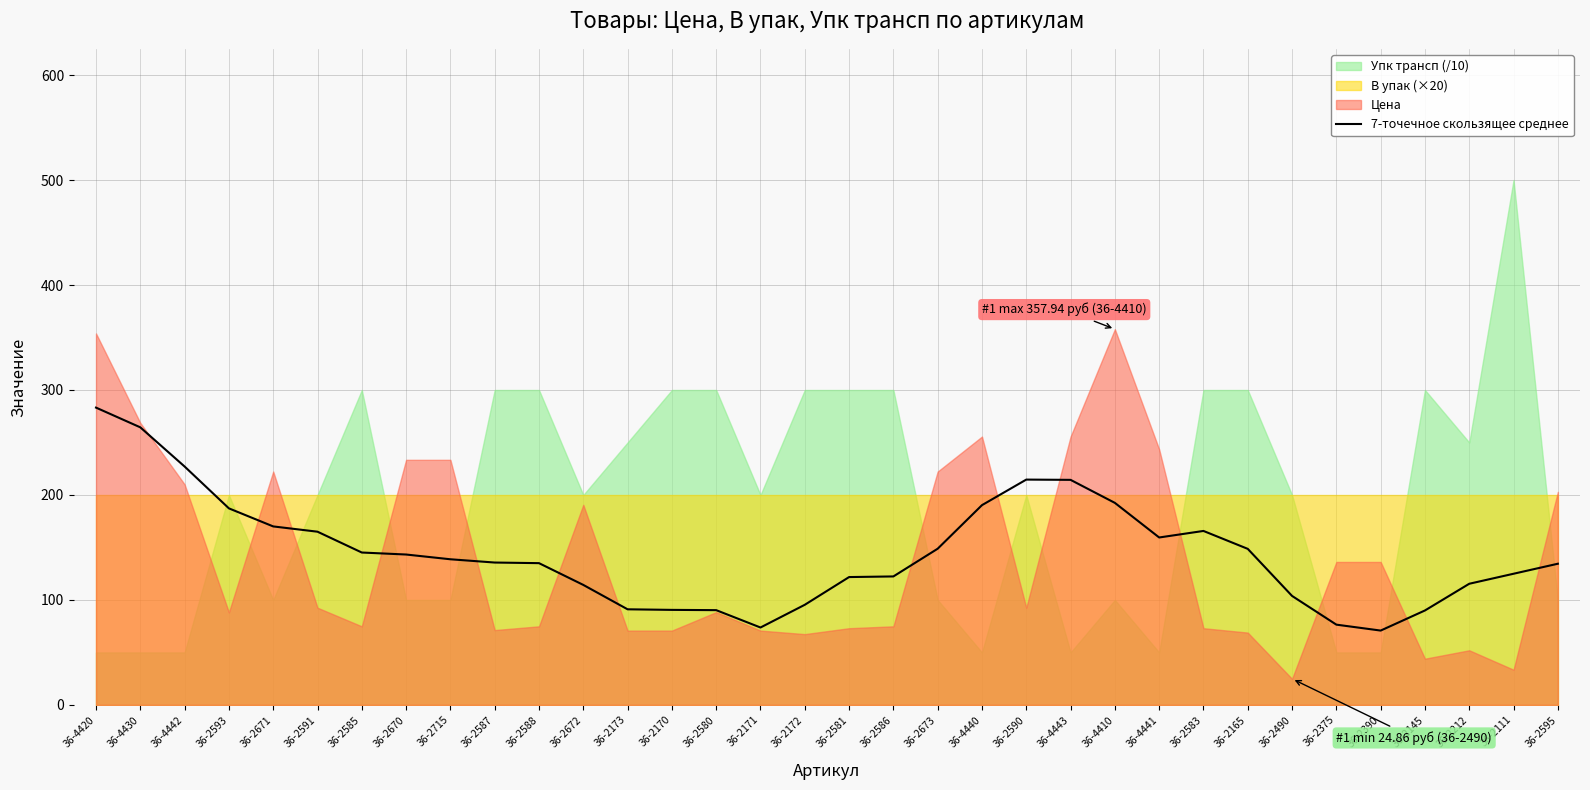

What is the label of the 29th point from the left?

36-2375